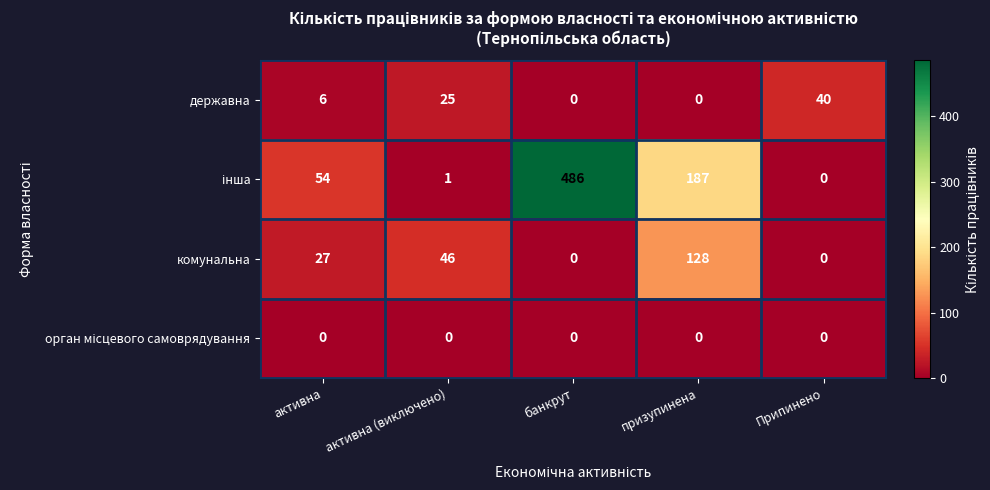

How many комунальна values are between 0 and 46?

4